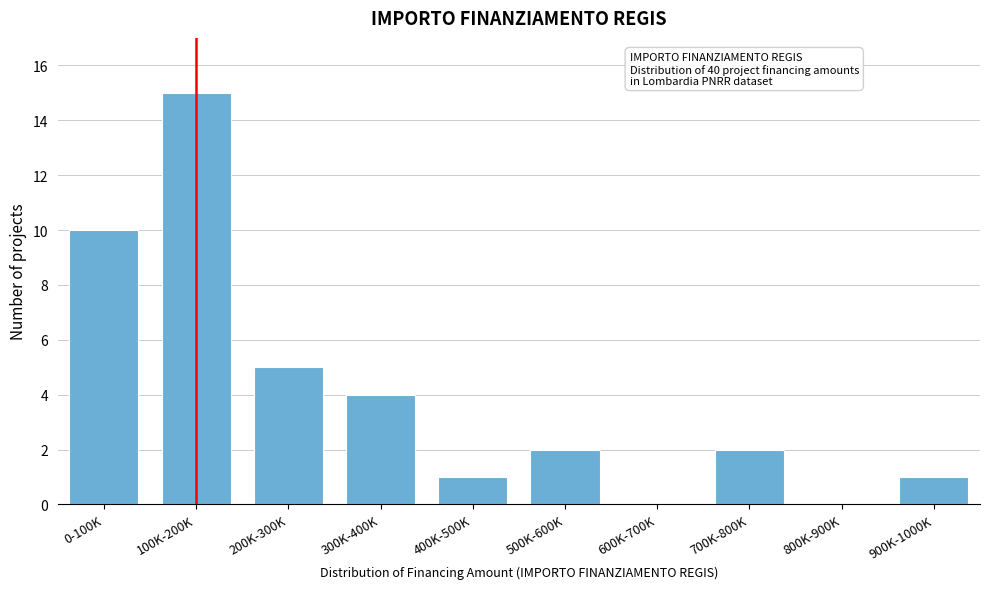

Reading right to left, what are all the values shown in this chart?

900K-1000K=1	800K-900K=0	700K-800K=2	600K-700K=0	500K-600K=2	400K-500K=1	300K-400K=4	200K-300K=5	100K-200K=15	0-100K=10